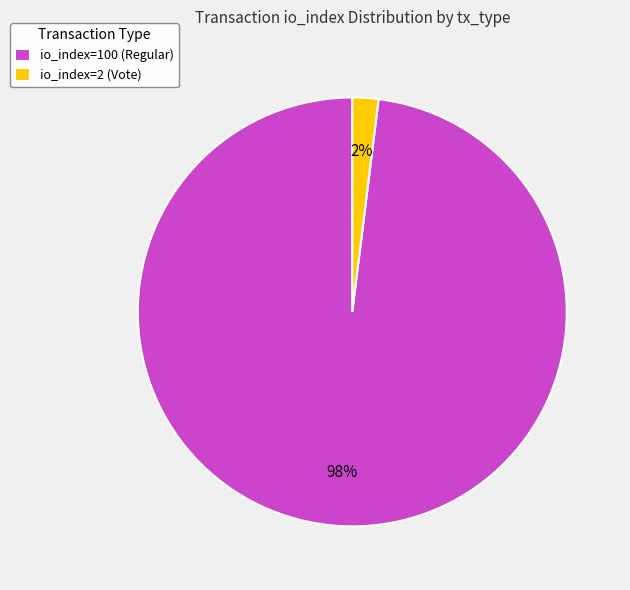

To the nearest percent, what portion does io_index=100 (Regular) represent?

98%